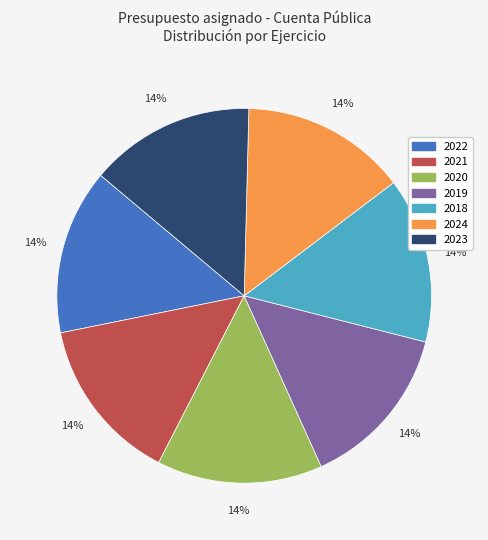

How many slices are in this pie chart?

7